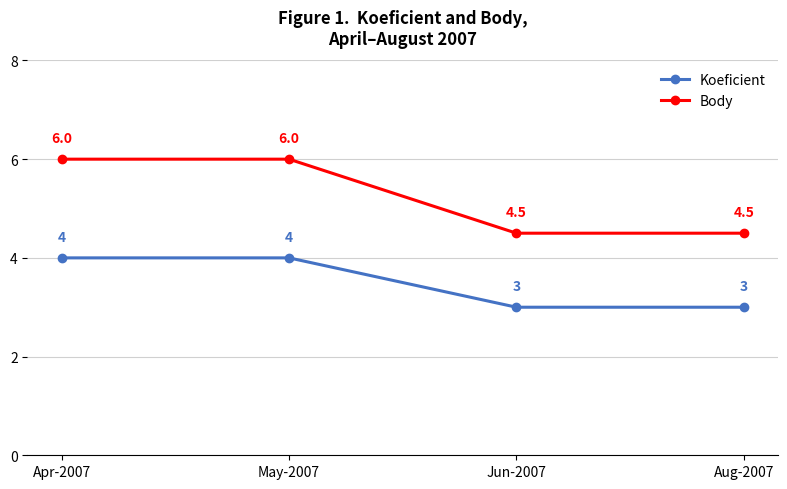

Is it true that Koeficient equals 4.8 at Aug-2007?

False